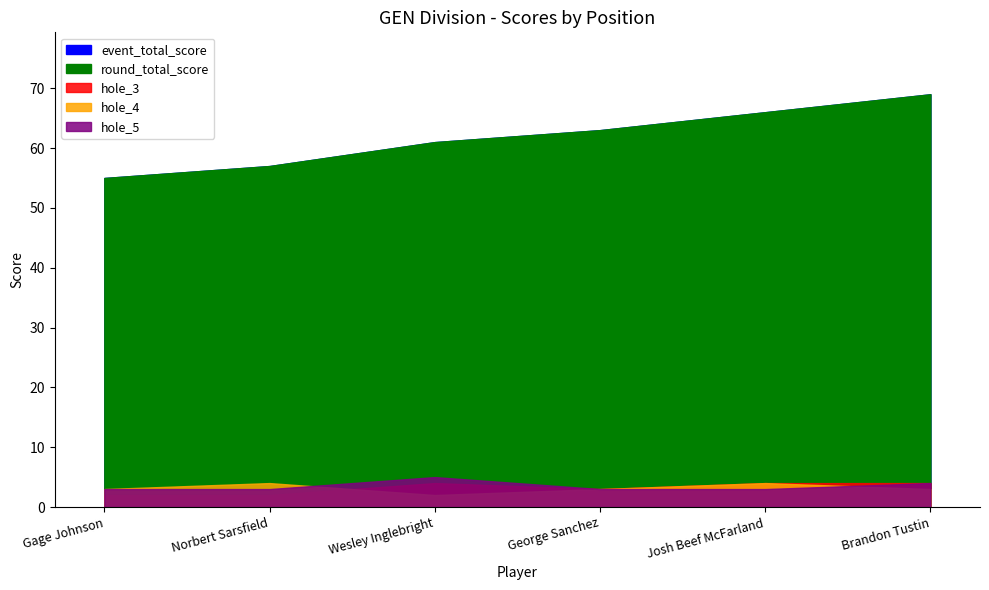

Which label corresponds to the largest value in the chart?

Brandon Tustin